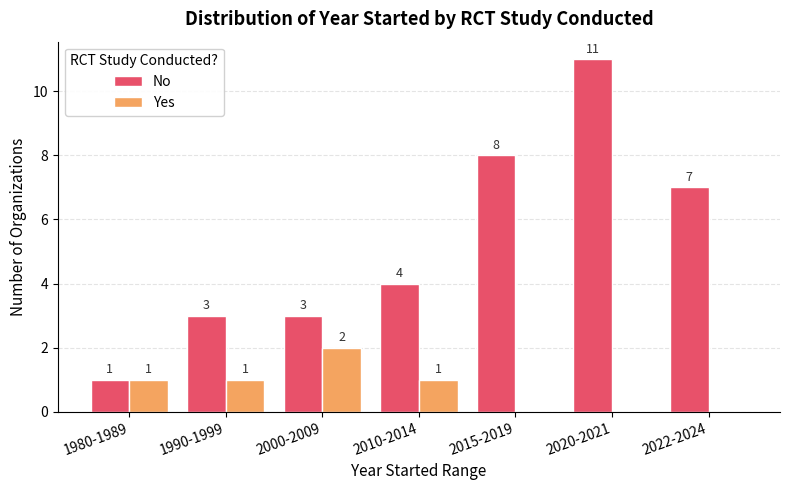

Are the bars grouped side by side (vs. stacked)?

Yes